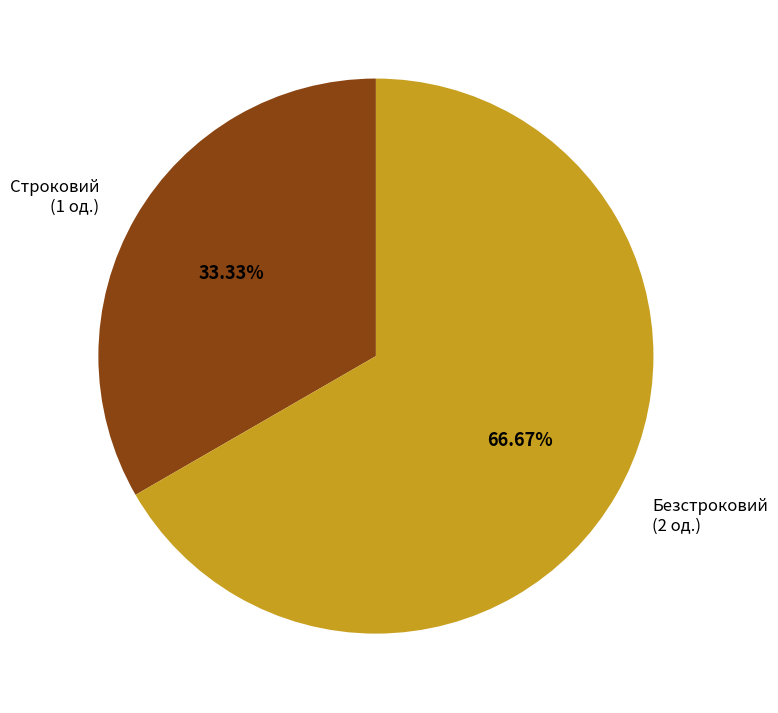

Which slice is the smallest?

Строковий